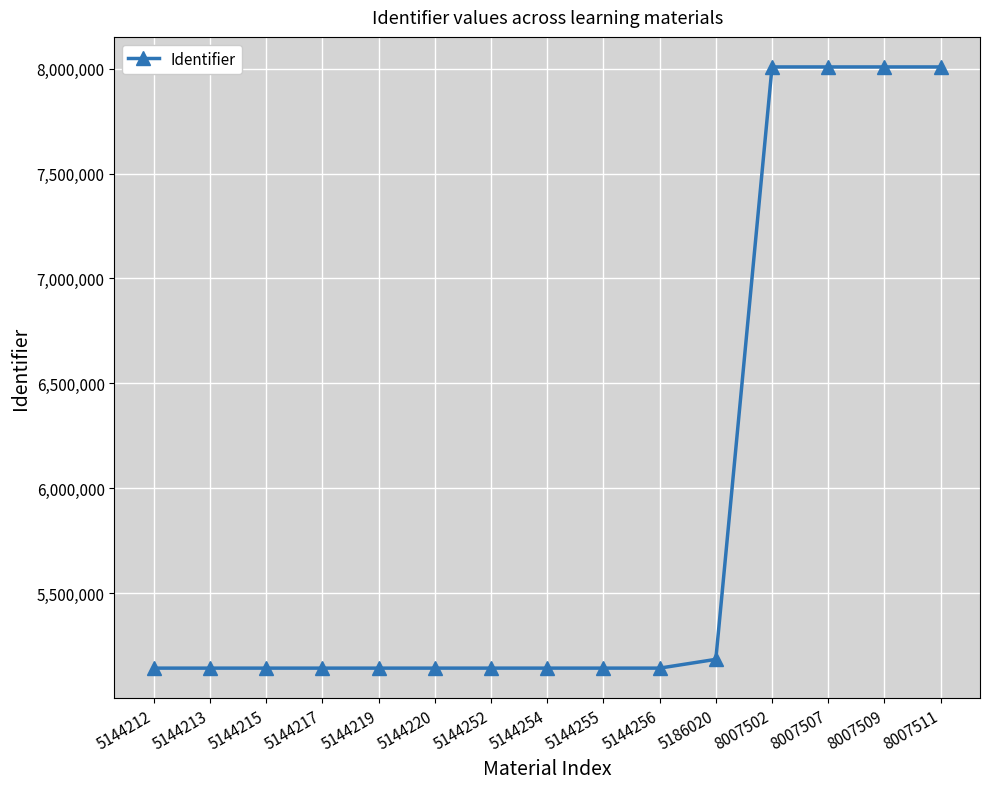

How many series are shown in this chart?

1